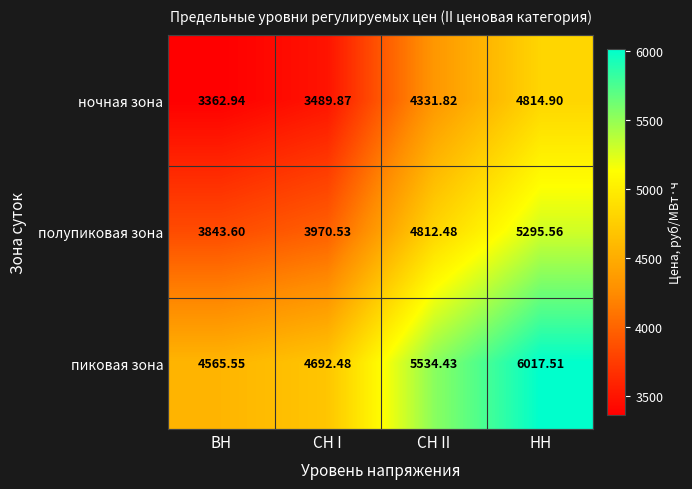

At which label does пиковая зона first exceed 5534?

СН II